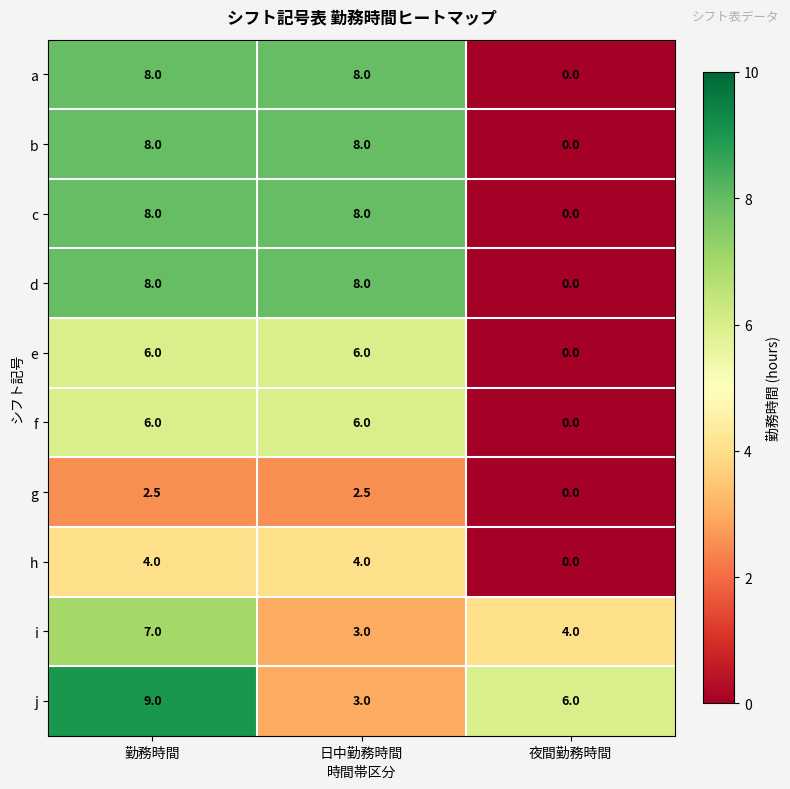

What is the difference between the highest and lowest values at 勤務時間?

6.5